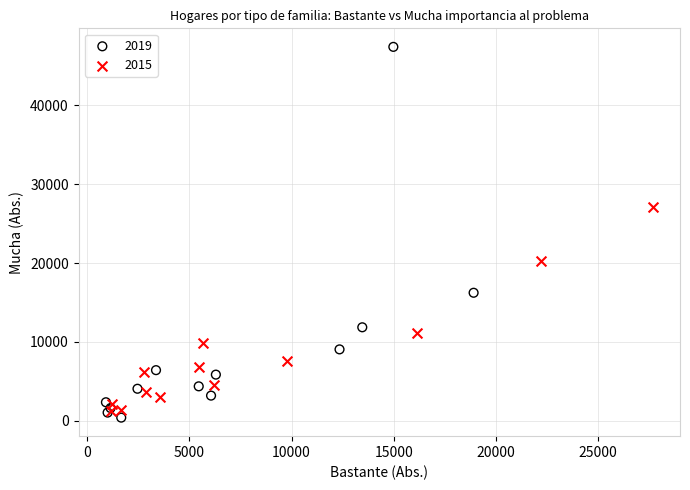

Which series has the widest spread of Y values?

2019